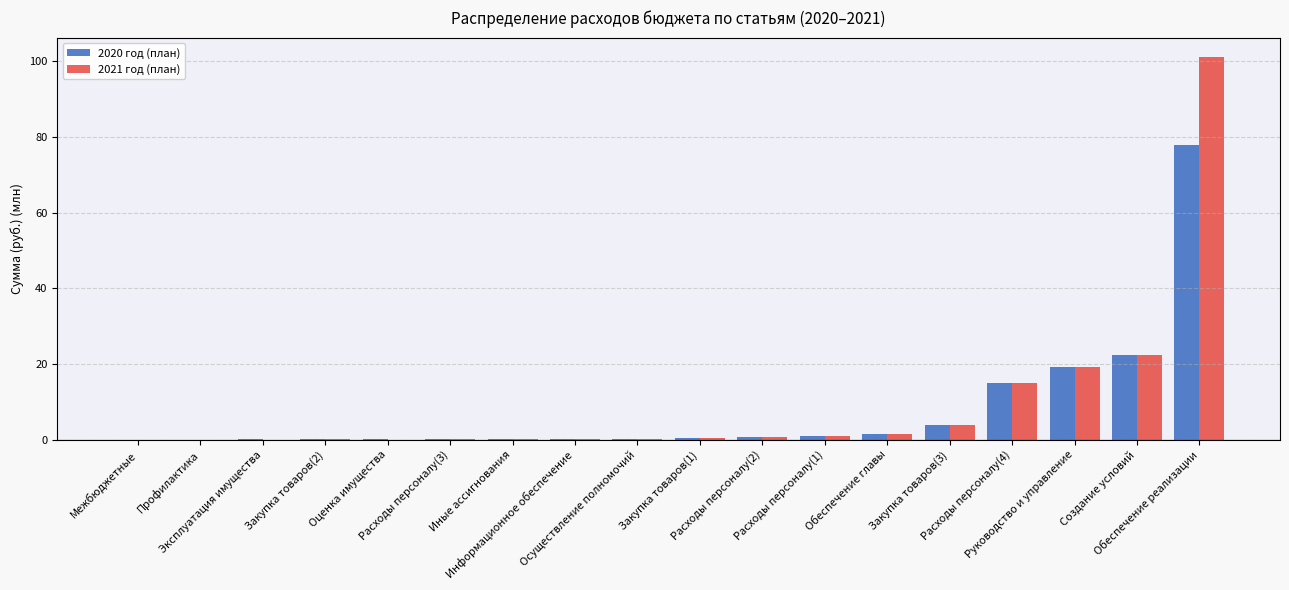

At which label is 2021 год (план) closest to 50?

Создание условий